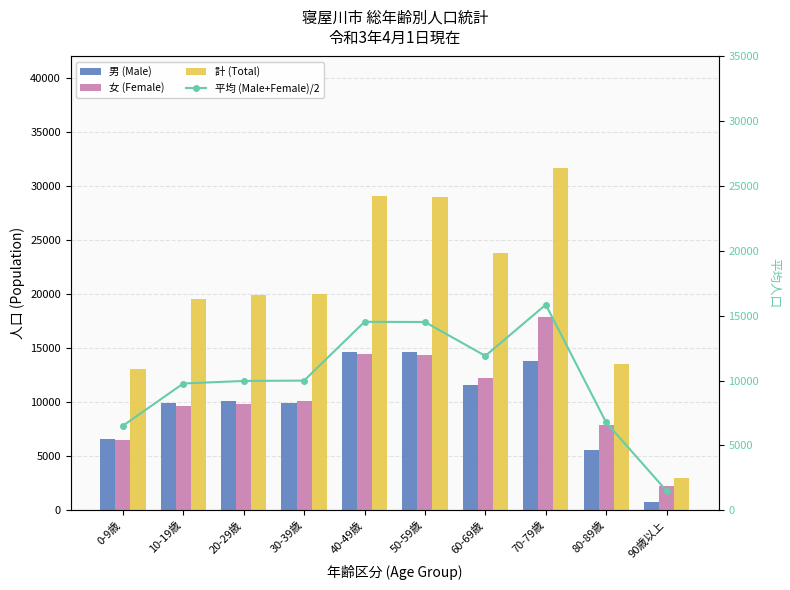

What is the difference between the 女 (Female) values at 60-69歳 and 20-29歳?

2324.0